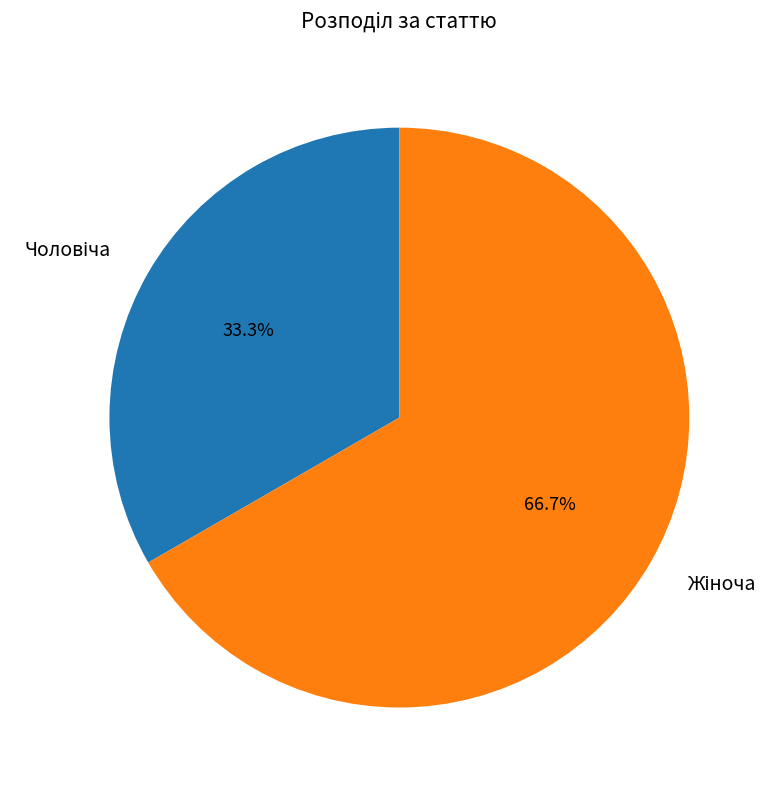

Is there a majority slice in this chart?

Yes